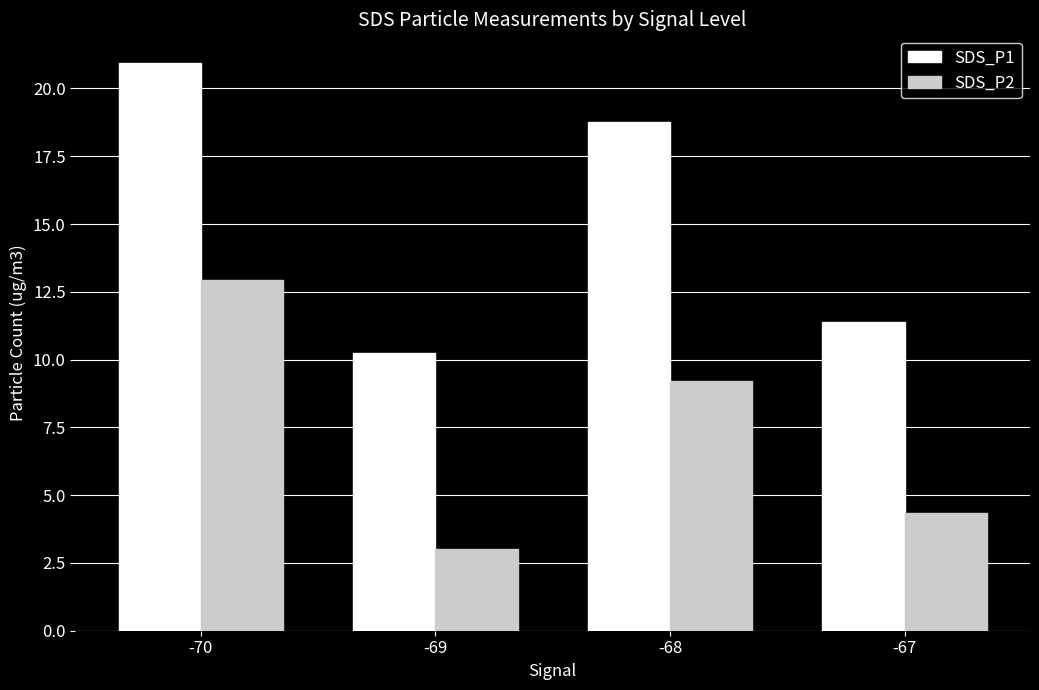

Which series changed the most between -70 and -68?

SDS_P2